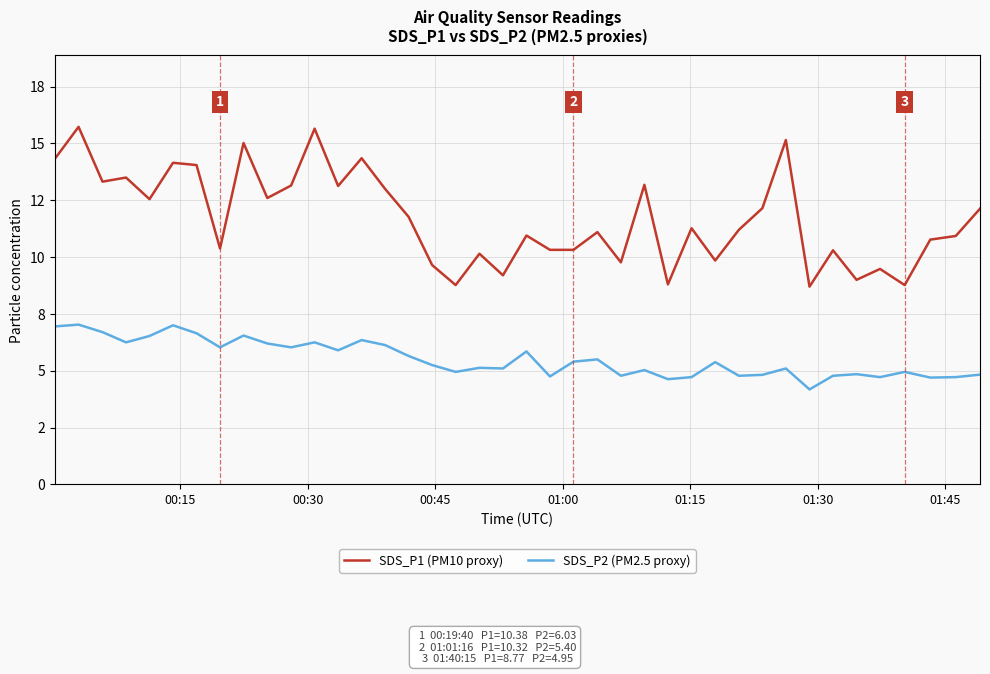

What are all the series names shown in the legend?

SDS_P1 (PM10 proxy), SDS_P2 (PM2.5 proxy)